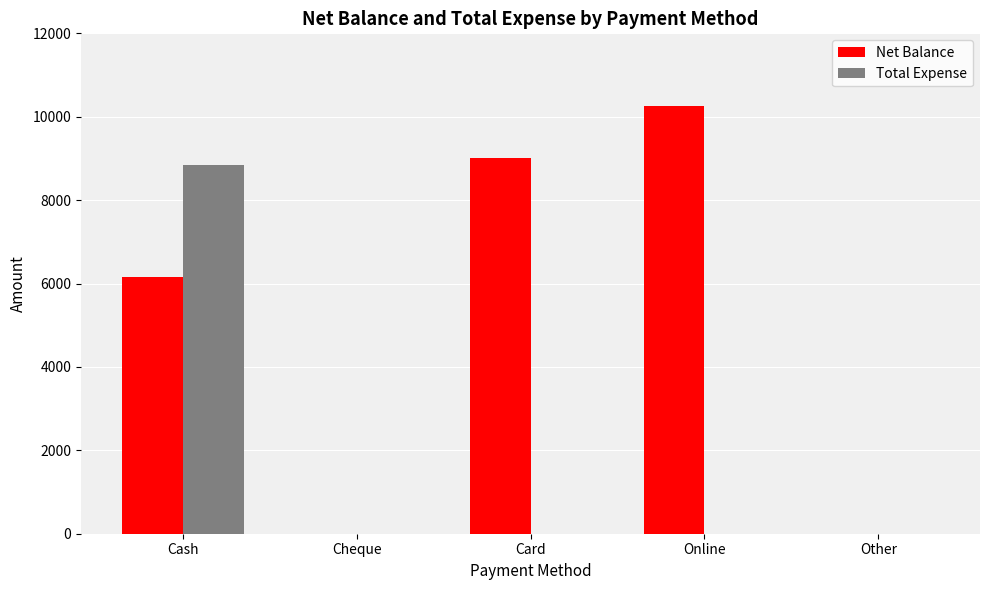

At which label is Net Balance closest to 5125?

Cash